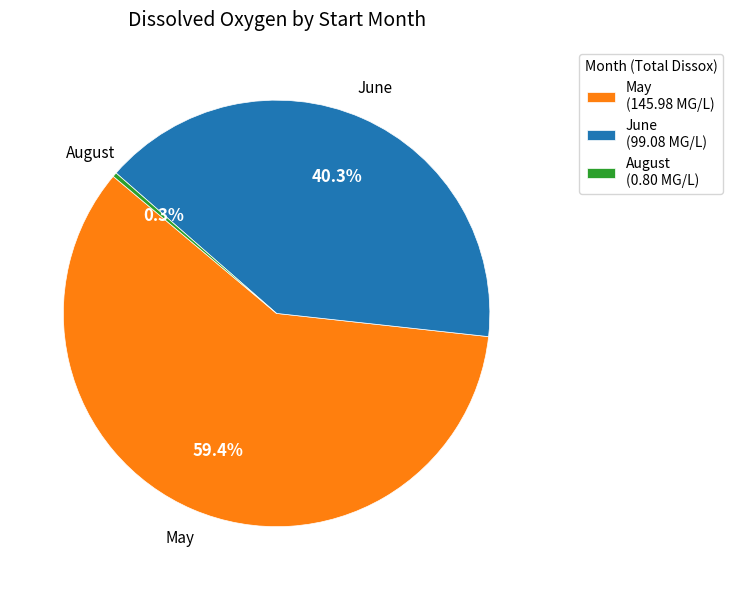

Which category has the smallest portion of the pie?

August